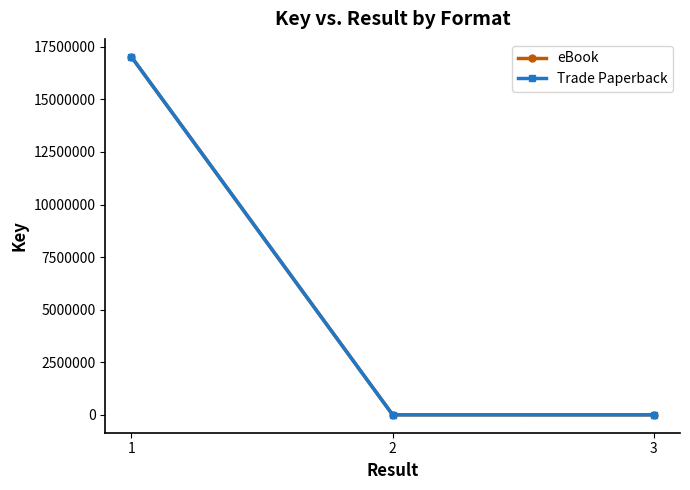

Does the chart have visible grid lines?

No